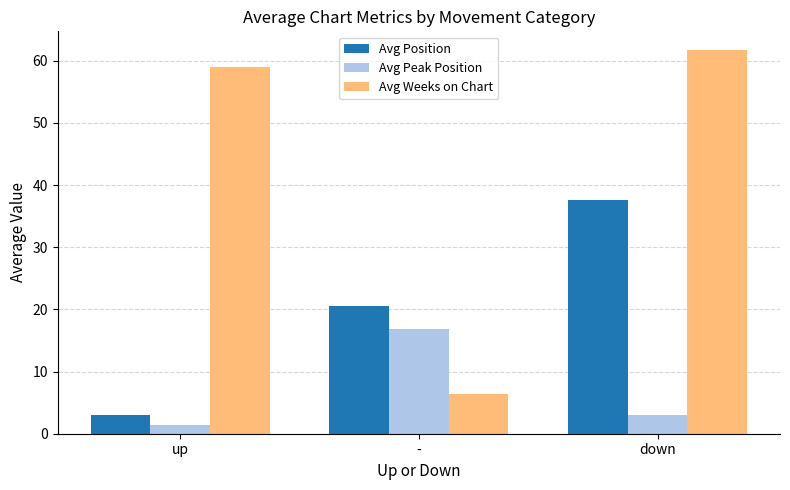

Which series has the largest range (max minus min)?

Avg Weeks on Chart